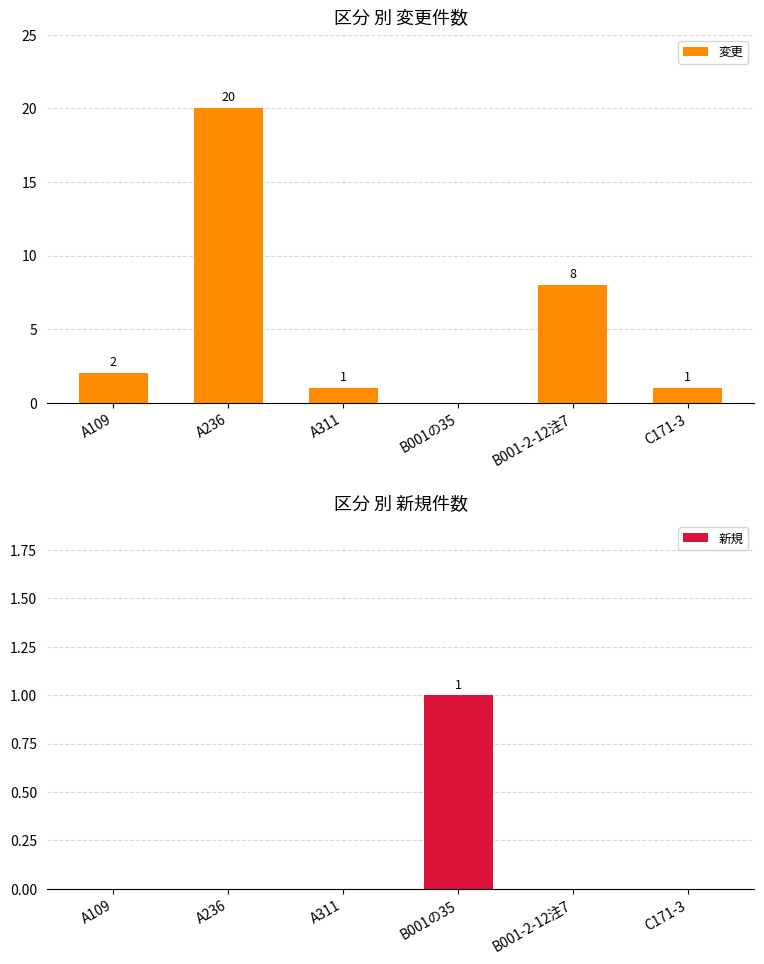

Reading right to left, extract all data points from this chart.

変更: C171-3=1	B001-2-12注7=8	B001の35=0	A311=1	A236=20	A109=2
新規: C171-3=0	B001-2-12注7=0	B001の35=1	A311=0	A236=0	A109=0